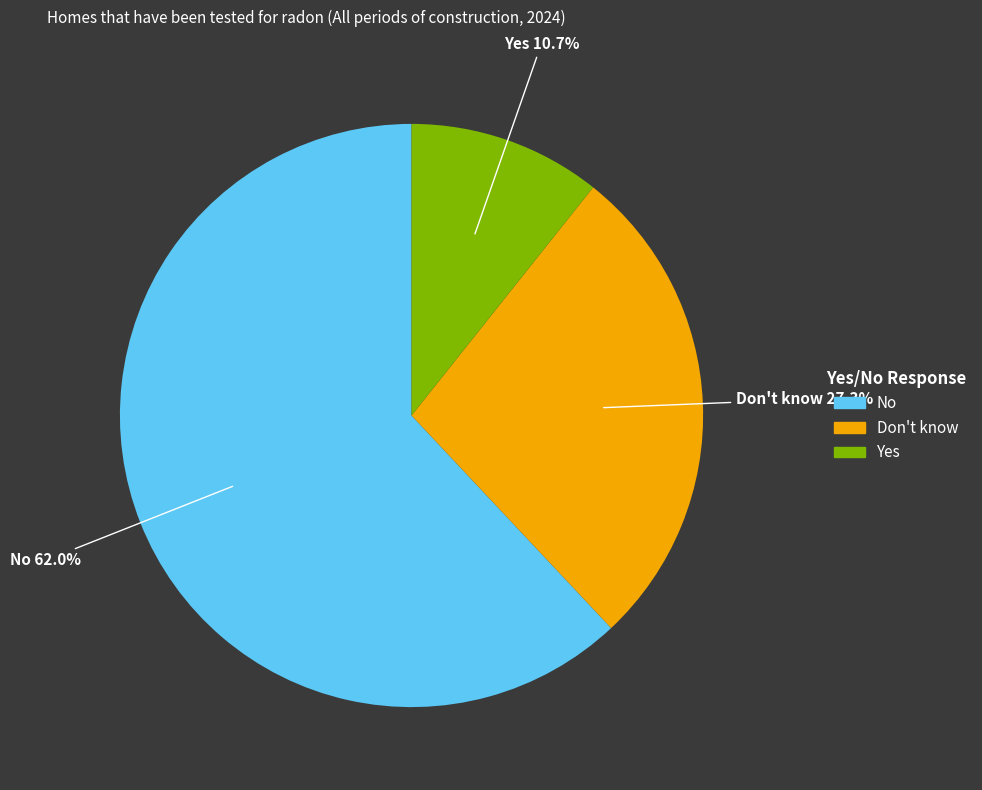

How many slices are in this pie chart?

3